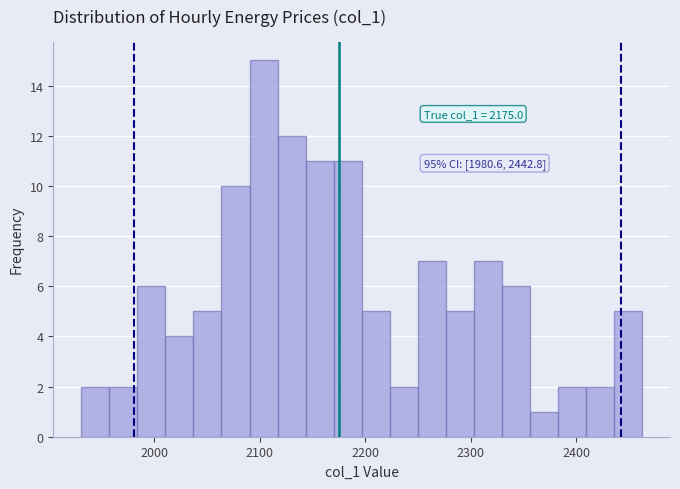

Read against the x-axis, roughly where is the centre of the tallest bar?

2100